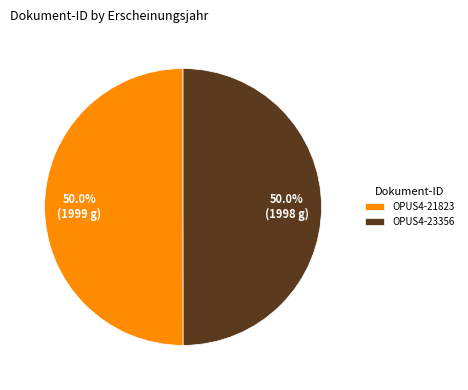

Do OPUS4-21823 and OPUS4-23356 together represent more than half of the pie?

Yes